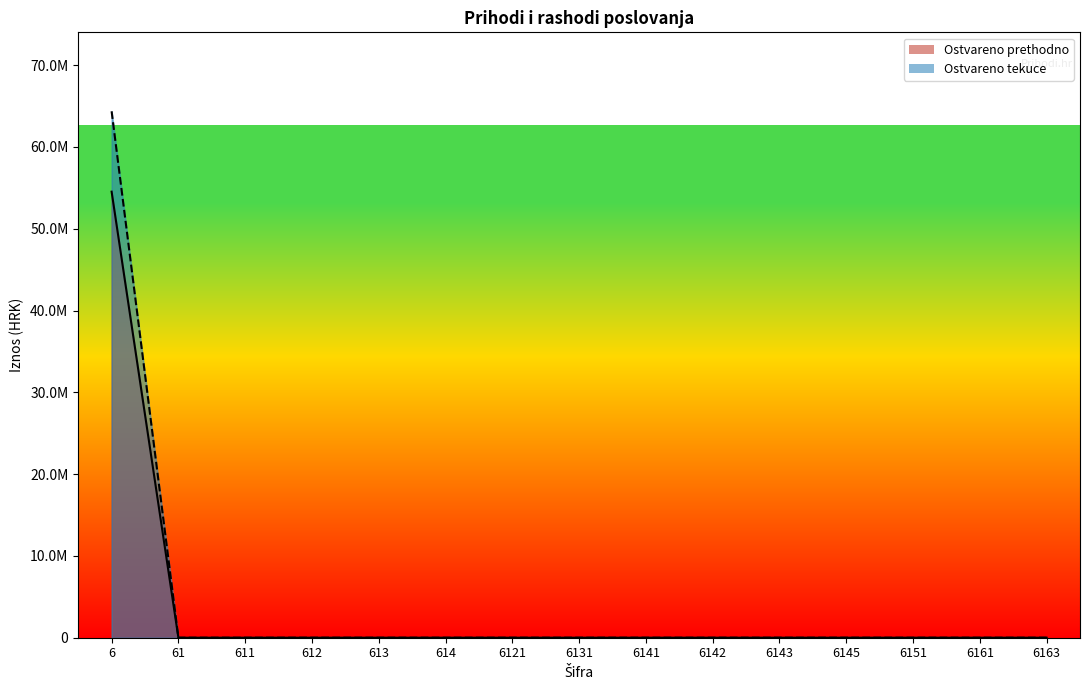

Rank the series by their maximum value, from highest to lowest.

Ostvareno tekuce, Ostvareno prethodno